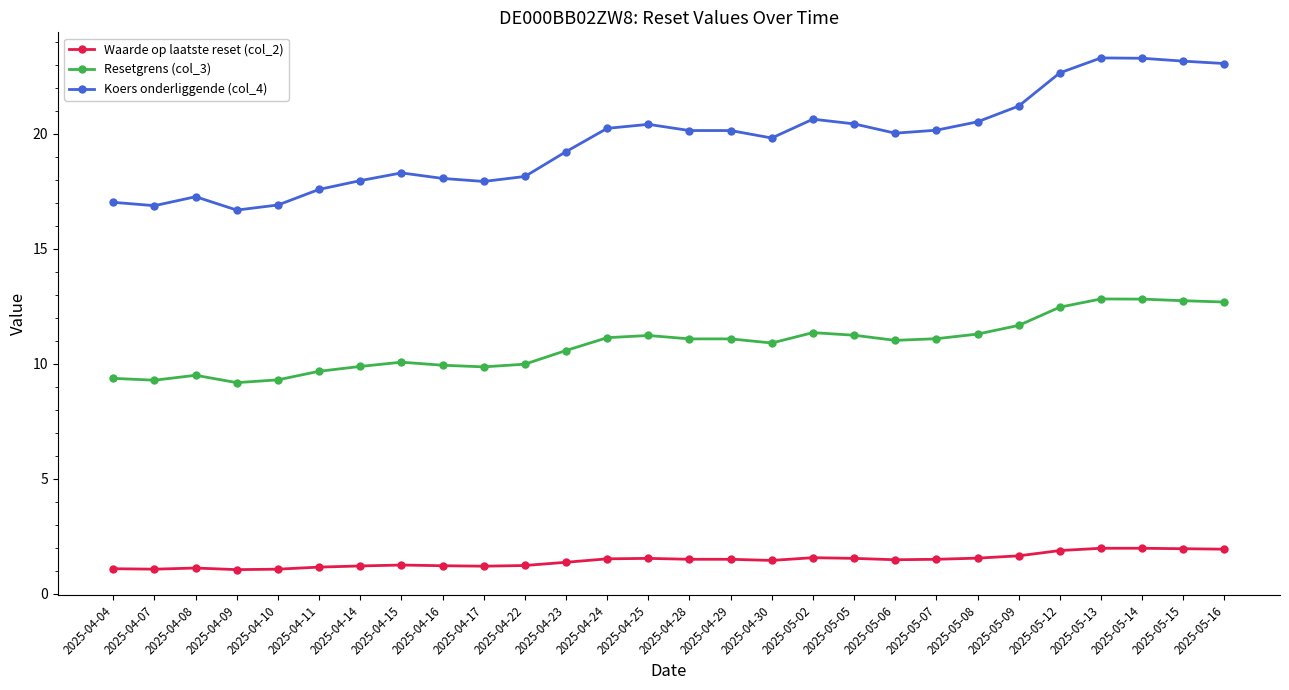

What value does the Resetgrens (col_3) series have at 2025-05-06?

11.0